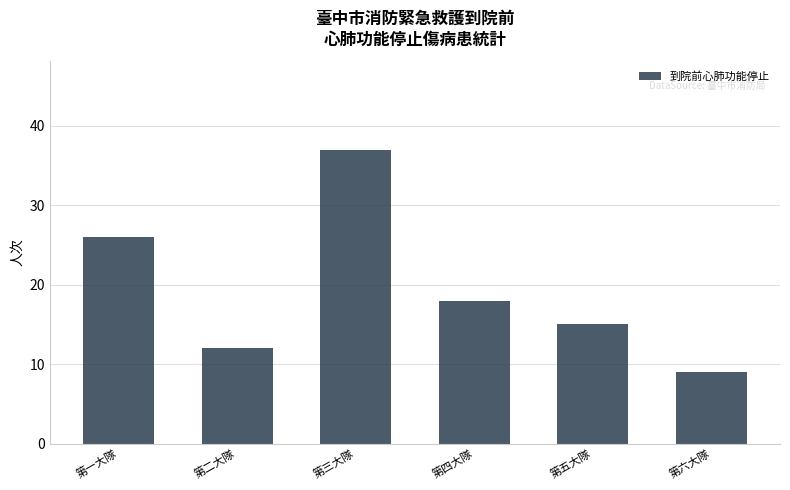

At which label does the data first exceed 18?

第一大隊